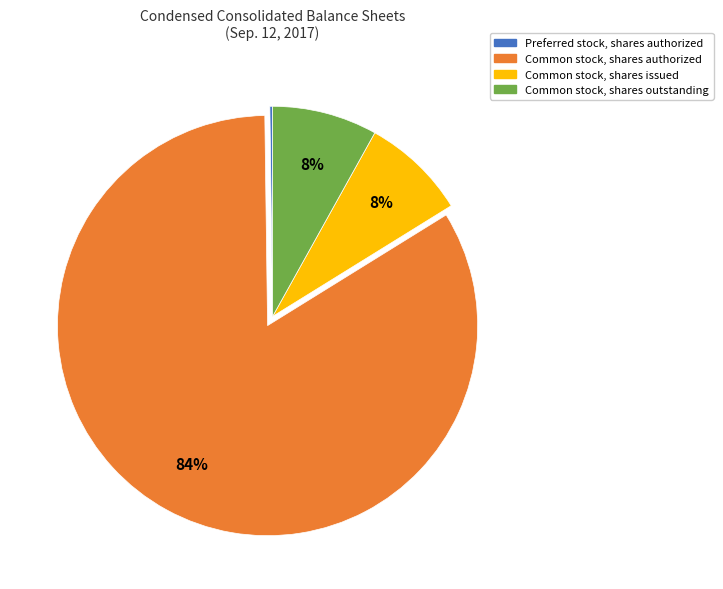

To the nearest percent, what is the average slice percentage?

25%